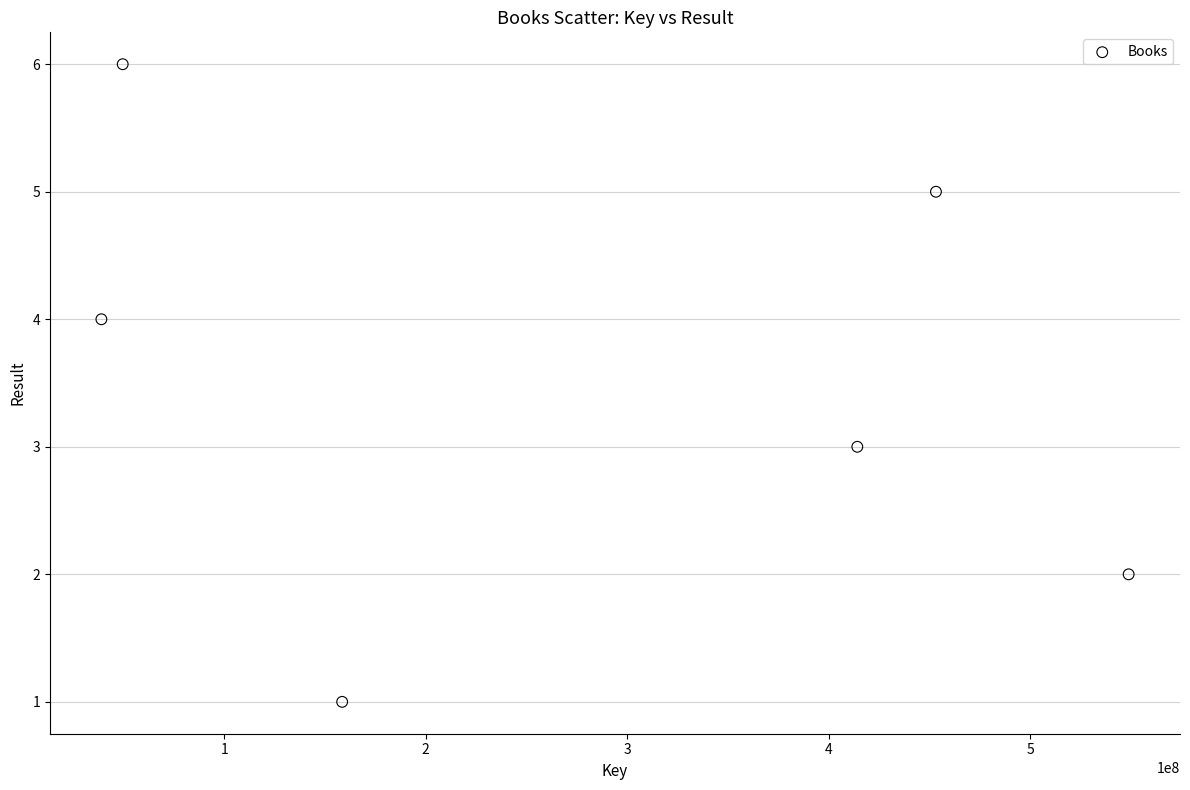

What is the range of X values (max minus min)?

509724826